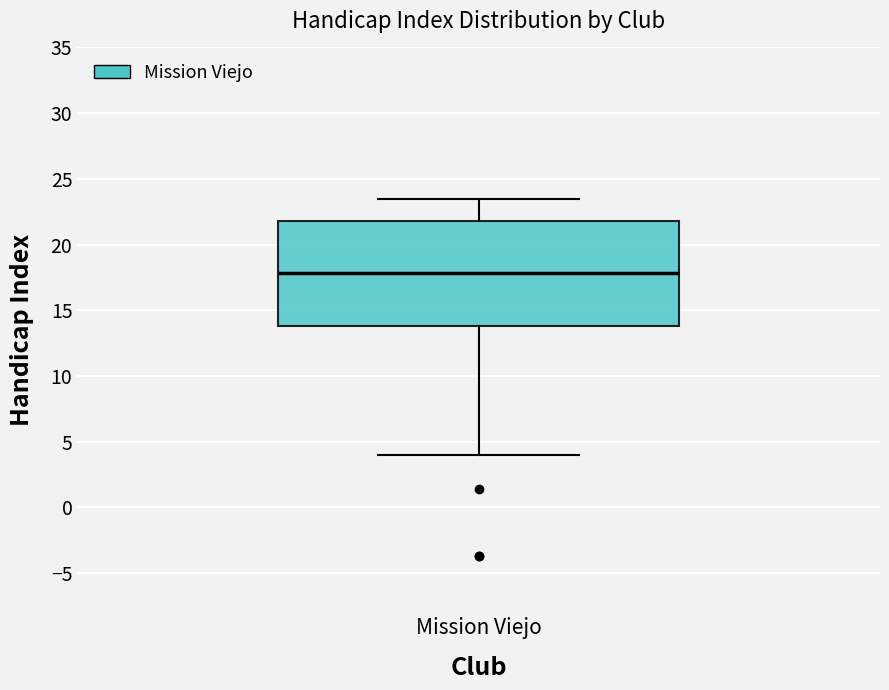

Transcribe this box plot: give where the median line is, the range the box spans, and where the two whiskers end, as read against the y-axis. The values are not printed on the chart, so give them approximately, as read against the axis.

median 18.0, box 14.0 to 22.0, whiskers 4.0 to 23.5